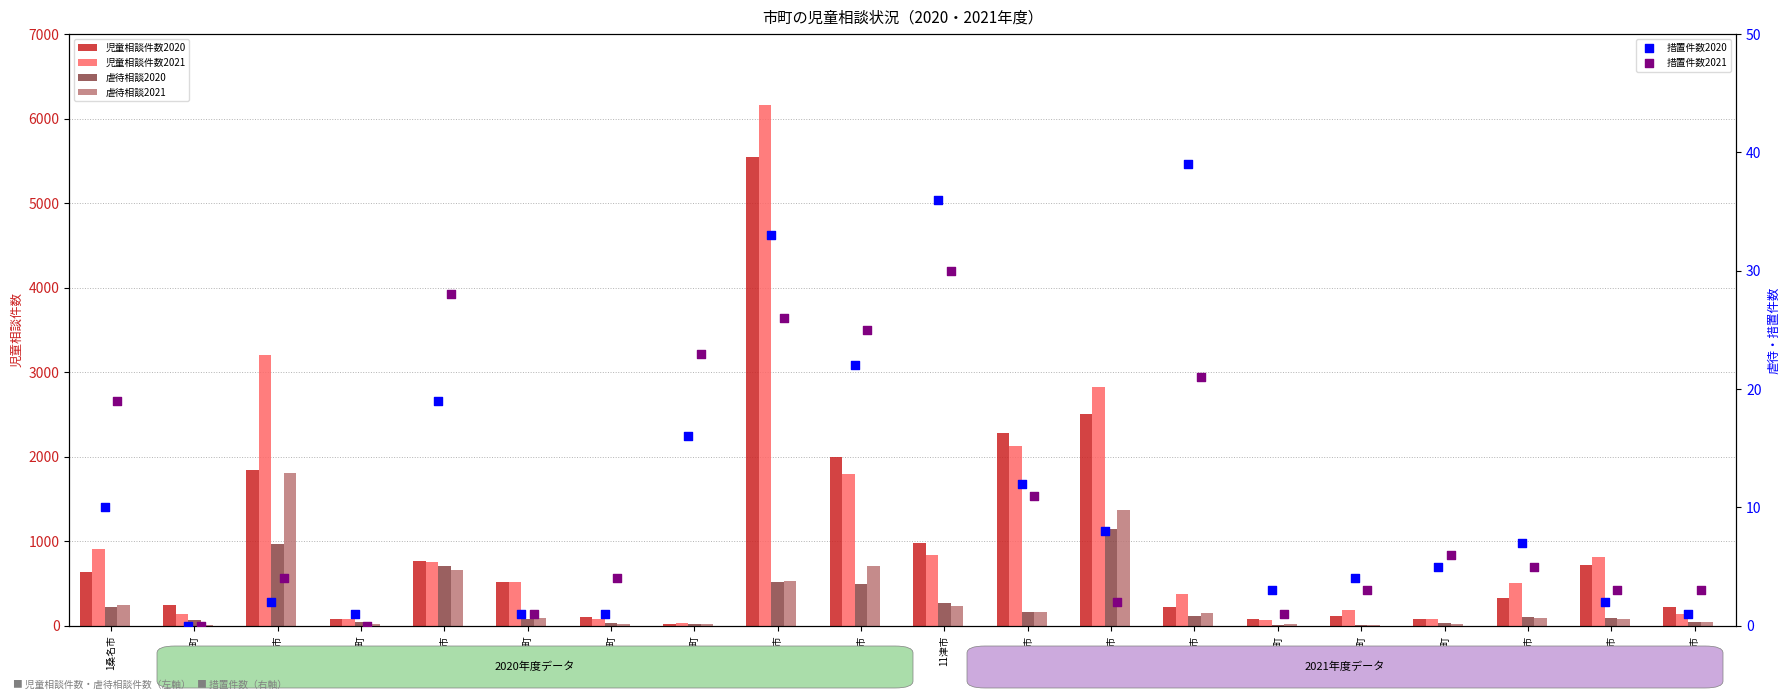

Which series reaches the minimum Y coordinate?

措置件数2020